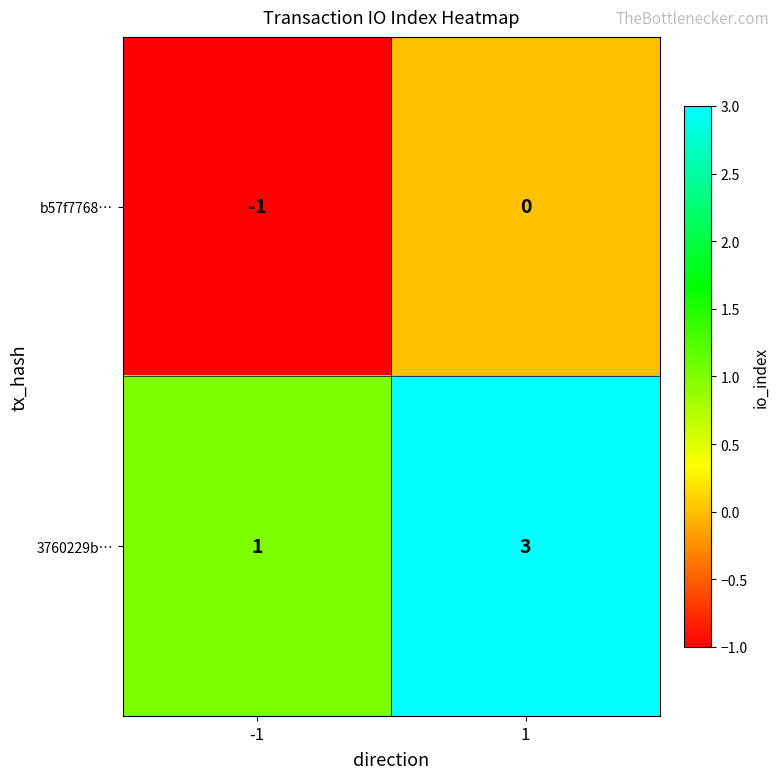

What is the minimum value shown in the chart?

-1